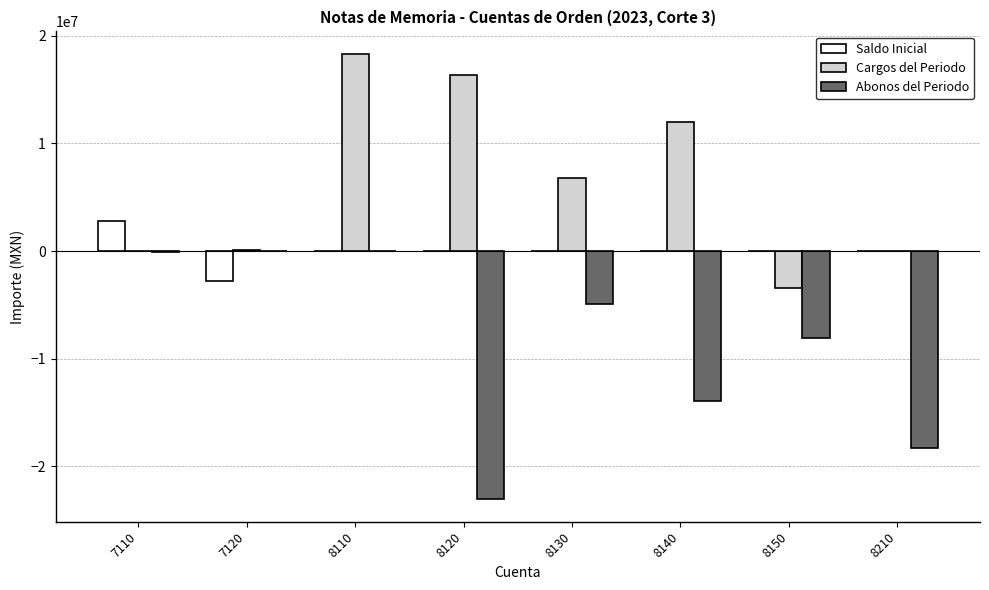

Between 8140 and 8150, which series saw the biggest shift?

Cargos del Periodo